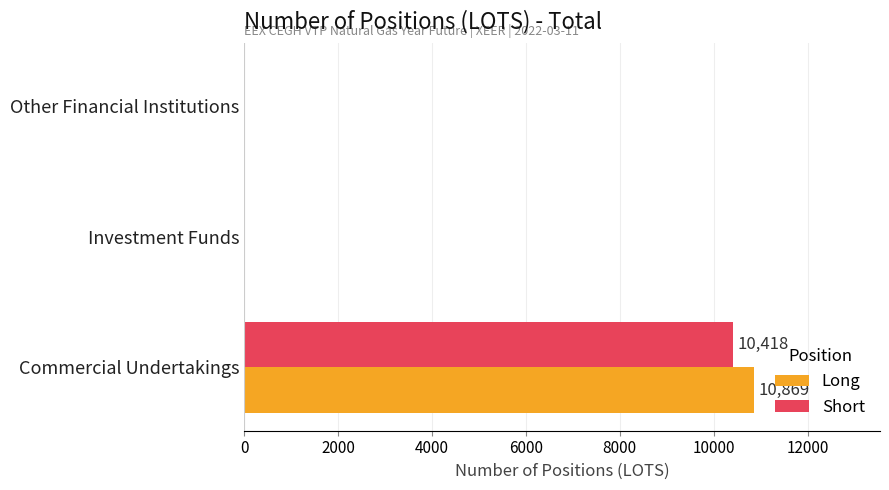

The value of Long at Investment Funds is 0. True or false?

True